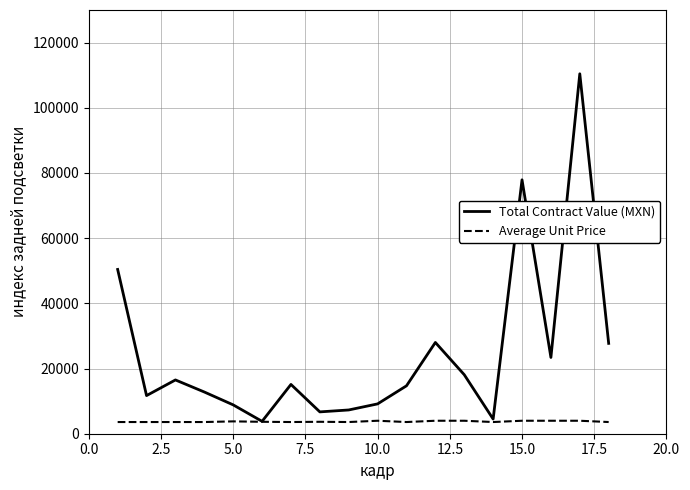

Which series has the widest spread of values?

Total Contract Value (MXN)